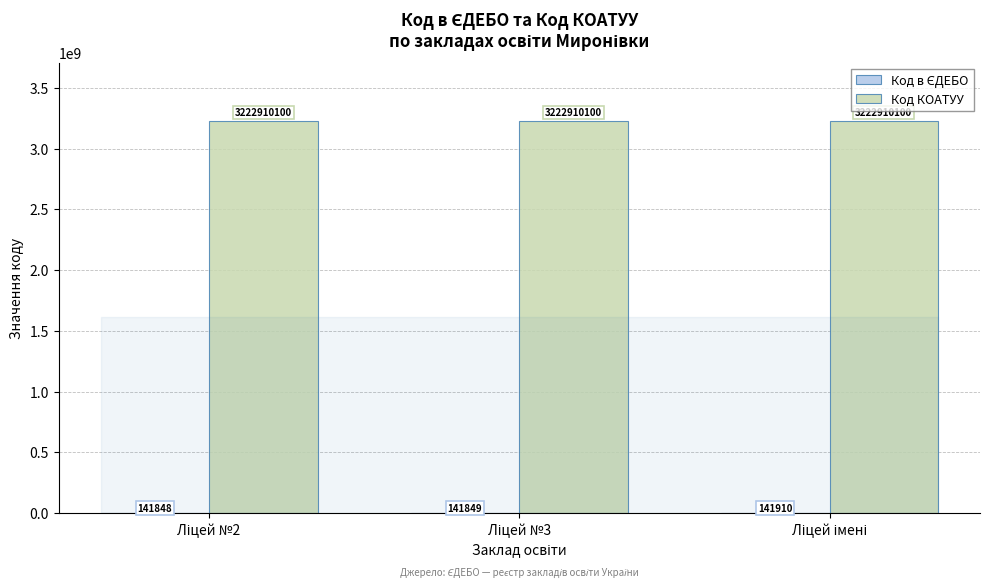

Which series has the largest total across all categories?

Код КОАТУУ